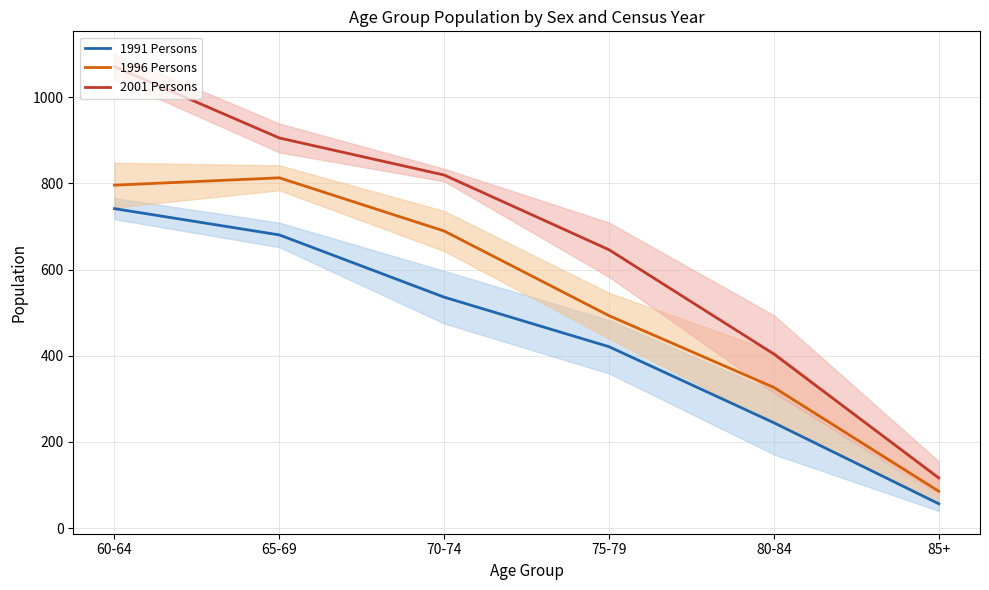

The value of 2001 Persons at 85+ is 116.5. True or false?

True